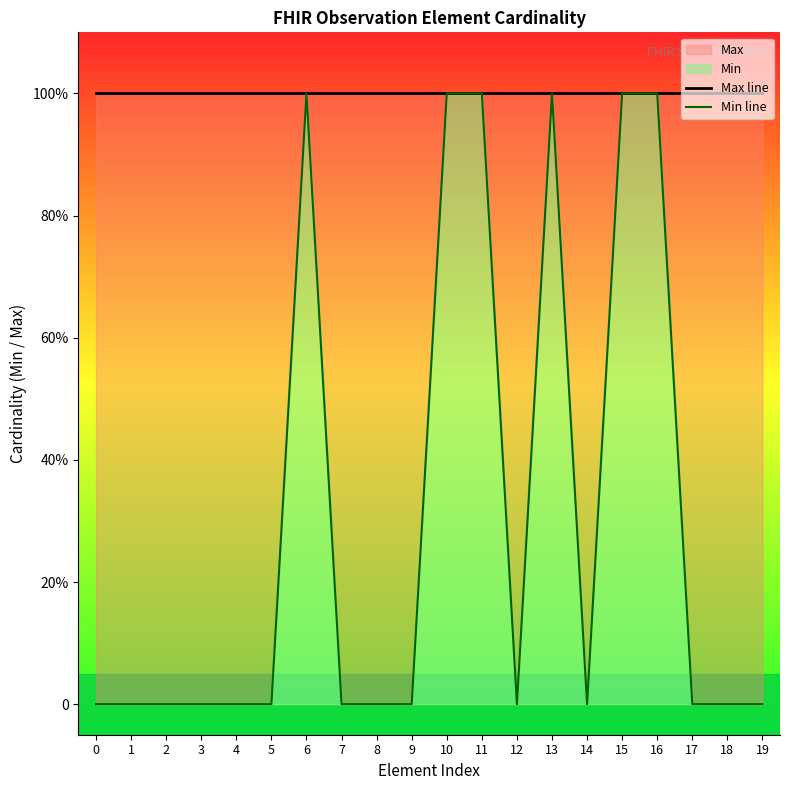

List the labels in order of Max line value, smallest first.

0, 1, 2, 3, 4, 5, 6, 7, 8, 9, 10, 11, 12, 13, 14, 15, 16, 17, 18, 19